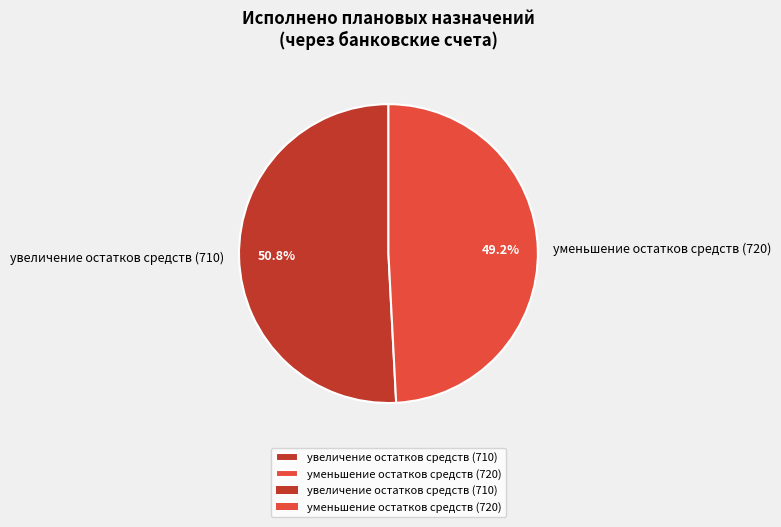

Which has a higher value, уменьшение остатков средств (720) or увеличение остатков средств (710)?

увеличение остатков средств (710)